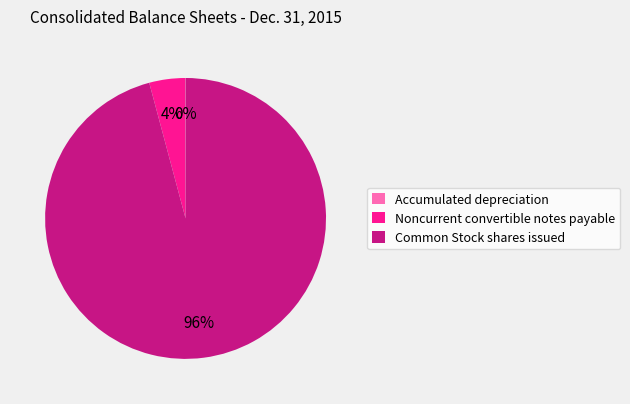

Is it true that Common Stock shares issued is 96% of the pie?

True